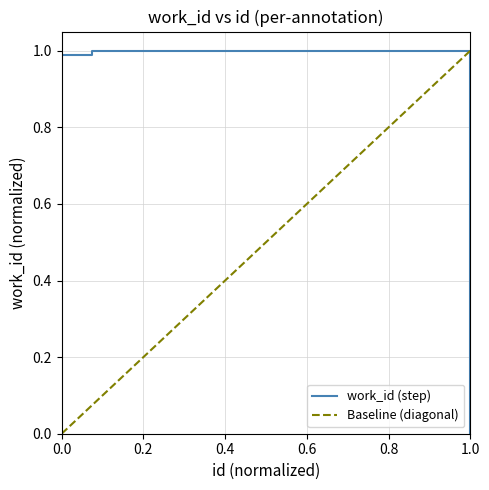

The value of work_id (step) at 0.0 is 0.6. True or false?

False